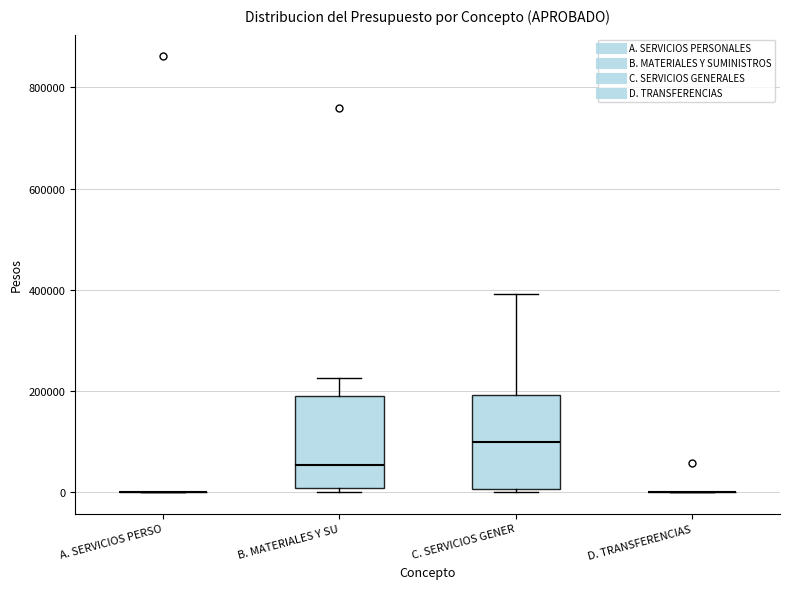

Reading left to right, transcribe this box plot: for each box, give where its median line is, the range the box spans, and where its two whiskers end, as read against the y-axis. The values are not printed on the chart, so give them approximately, as read against the axis.

A. SERVICIOS PERSO: box collapsed to a line at 0, whiskers 0 to 0
B. MATERIALES Y SU: median 60000, box 0 to 180000, whiskers 0 (just below the box's lower edge) to 220000
C. SERVICIOS GENER: median 100000, box 0 to 200000, whiskers 0 to 400000
D. TRANSFERENCIAS: box collapsed to a line at 0, whiskers 0 to 0